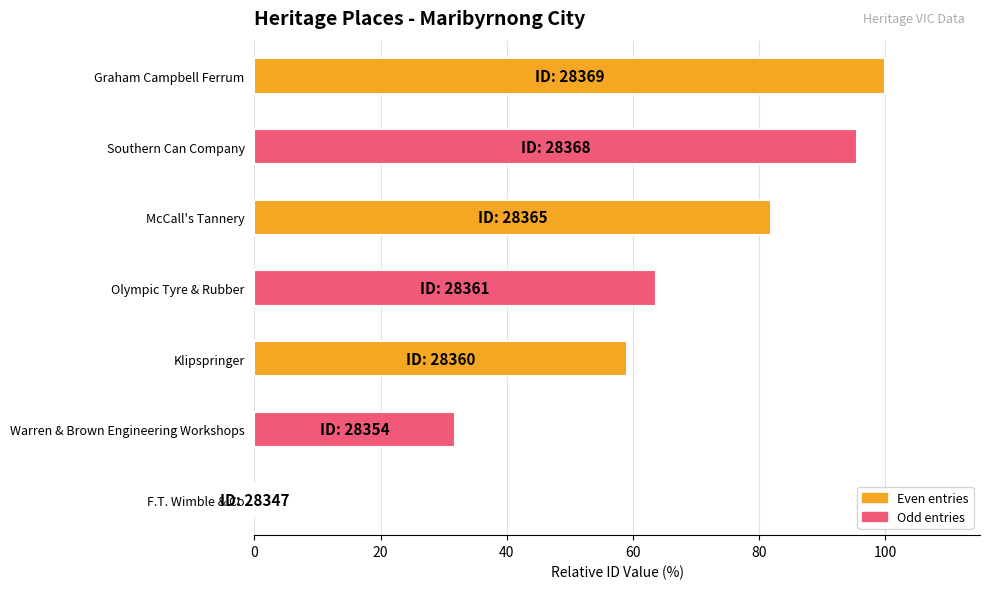

What is the maximum value shown in the chart?

100.0